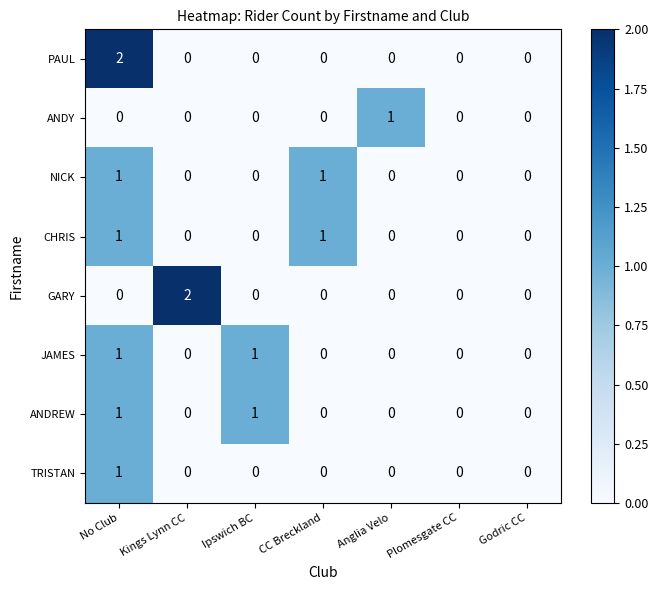

Is the value of JAMES at Anglia Velo greater than the value of NICK at CC Breckland?

No